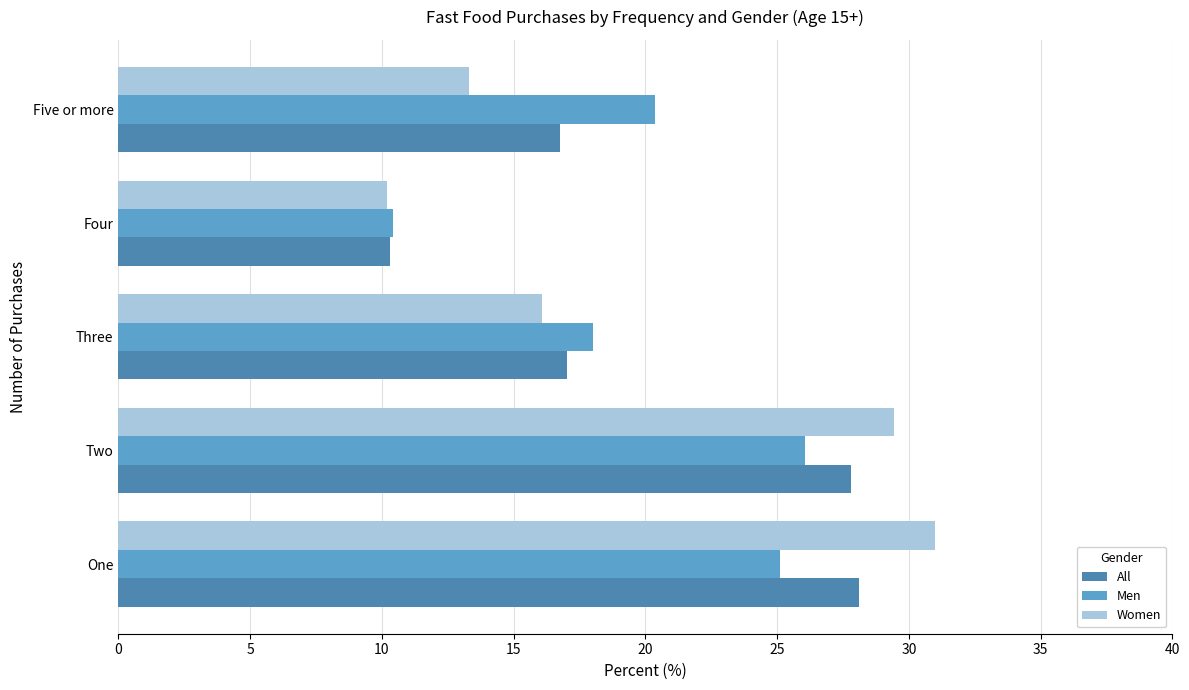

What is the minimum value shown in the chart?

10.2